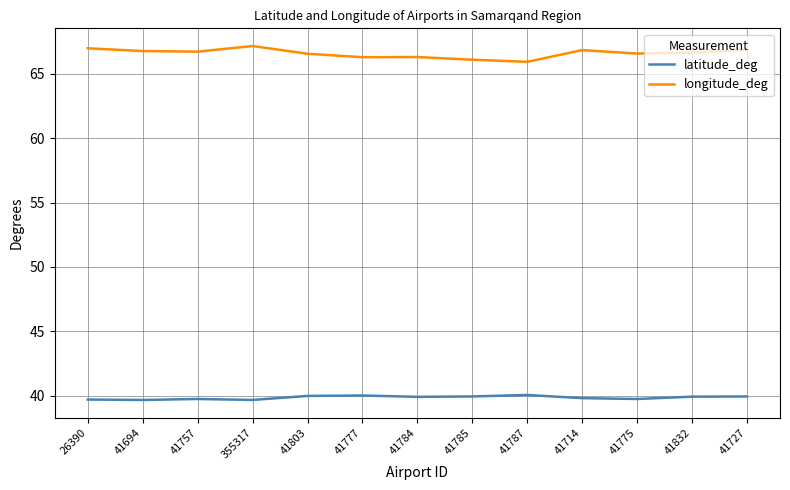

Is it true that longitude_deg equals 66.1 at 41785?

True